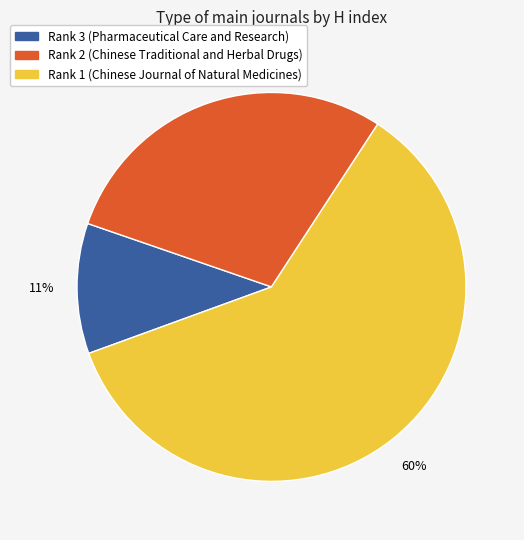

Which category accounts for the majority?

Rank 1 (Chinese Journal of Natural Medicines)